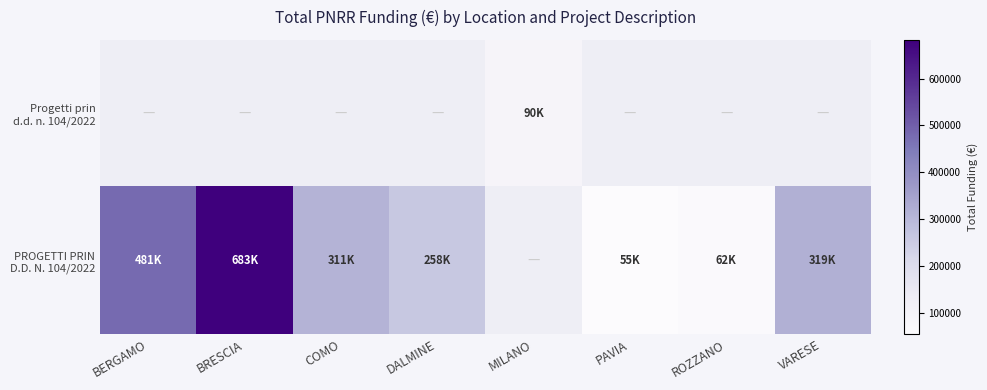

Which series has the widest spread of values?

PROGETTI PRIN D.D. N. 104/2022